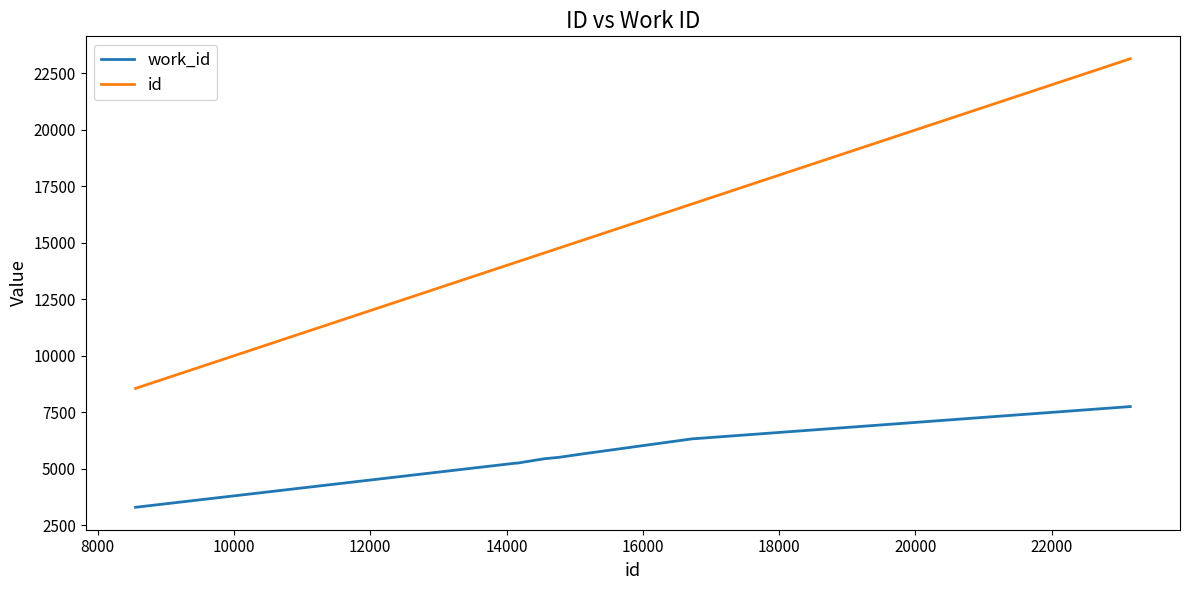

Does the chart display data point markers on the line(s)?

No